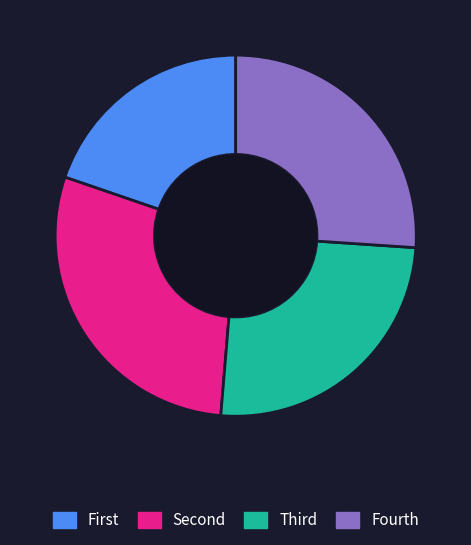

Is there any slice that represents more than half of the pie?

No